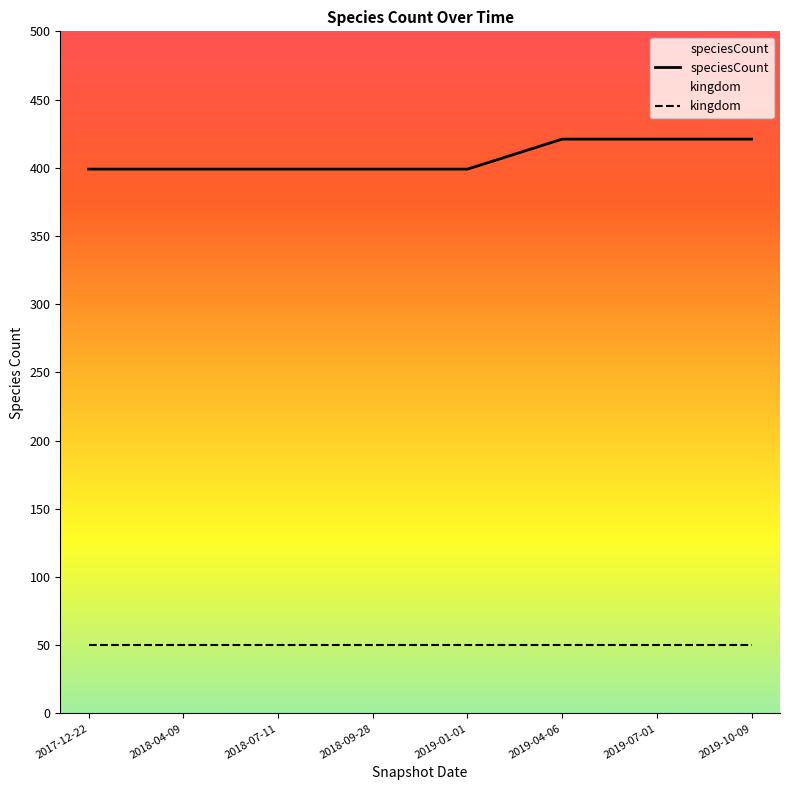

What is the minimum value for speciesCount?

399